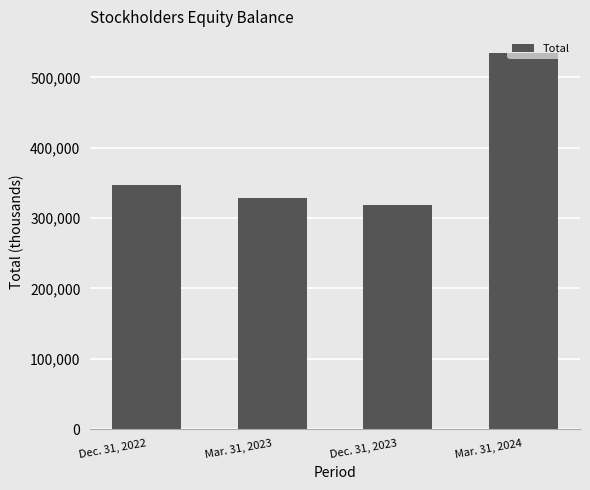

Reading left to right, transcribe all the data shown in this chart.

346716	328840	318830	534941